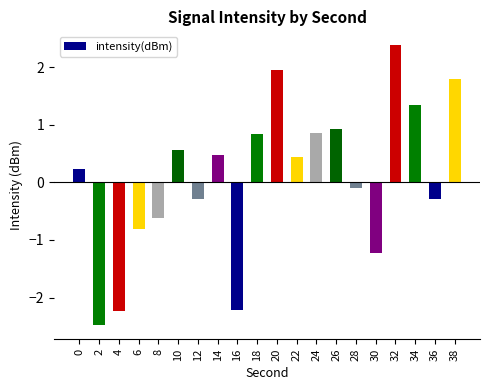

Between 2 and 14, which is larger?

14